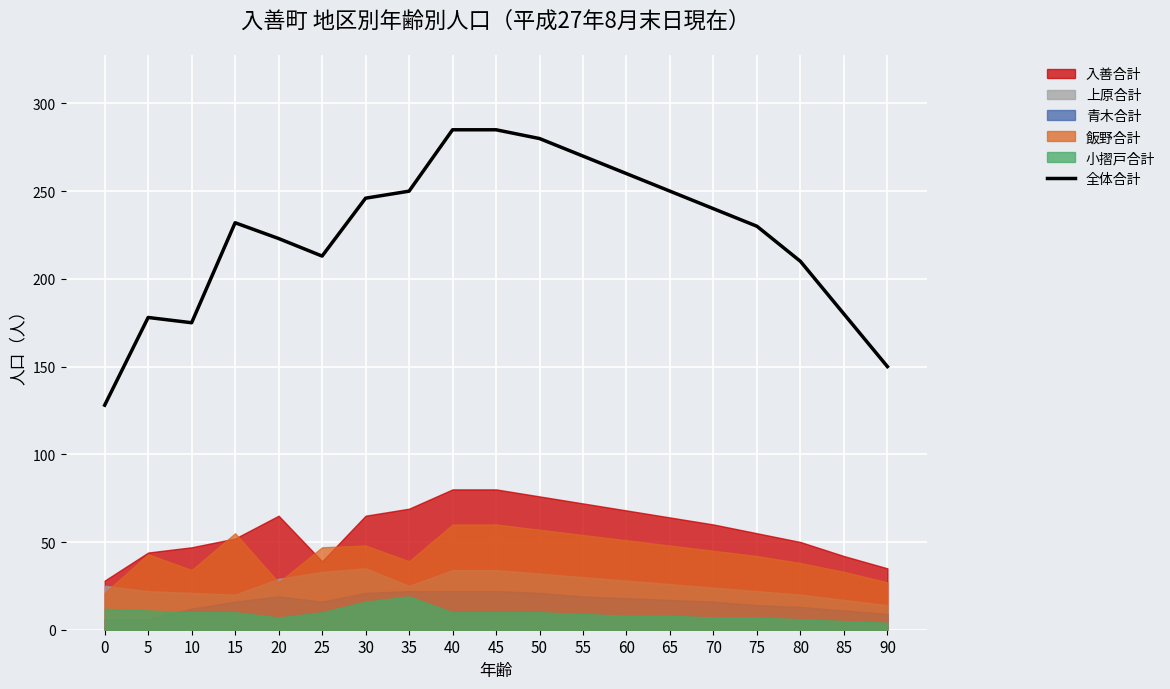

What is the approximate value at 55?

270